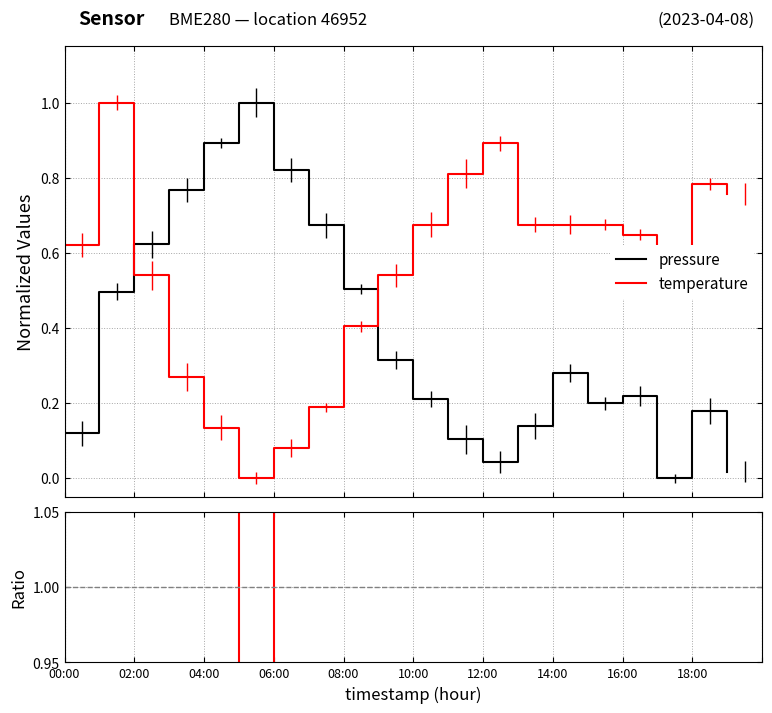

What is the highest value of the pressure series?

1.0